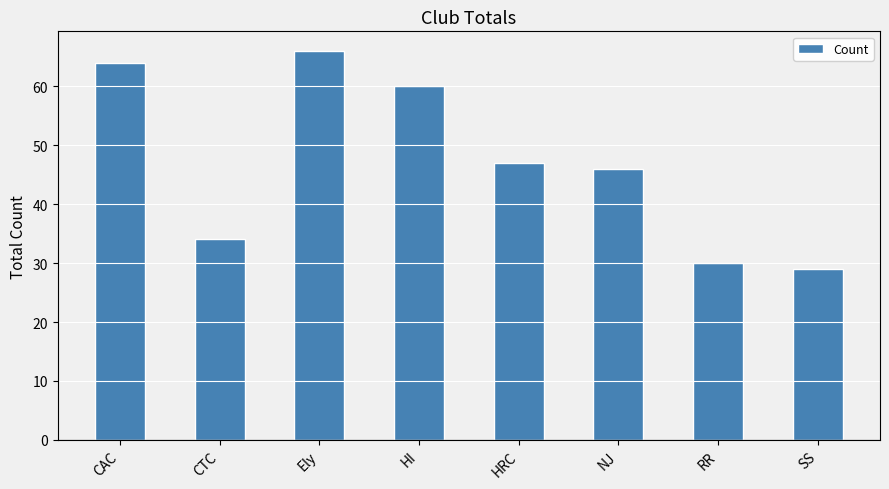

The value at Ely is 66. True or false?

True